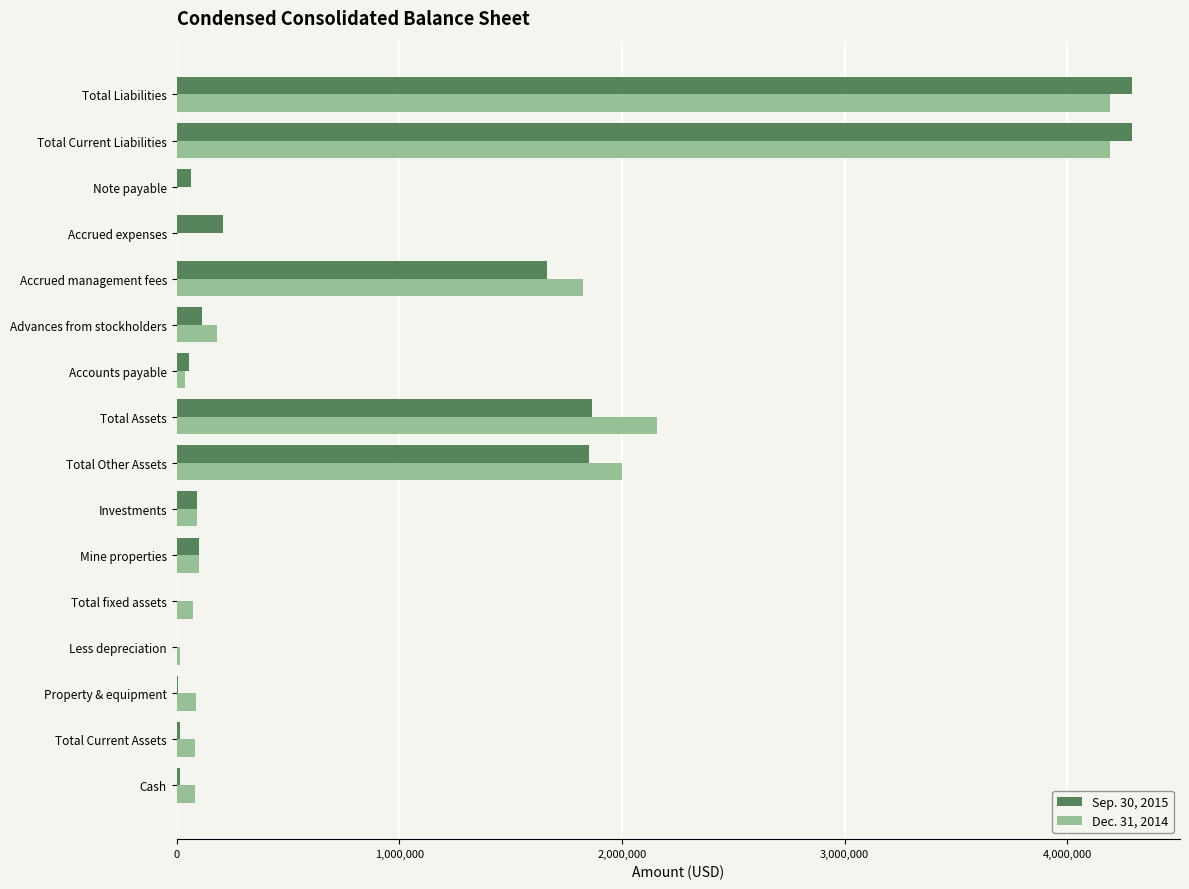

Which series has the widest spread of values?

Sep. 30, 2015